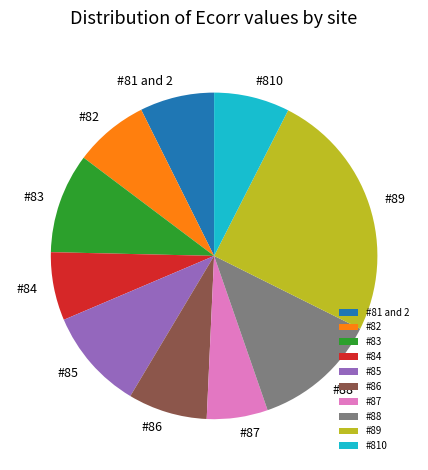

Between #83 and #82, which is larger?

#83